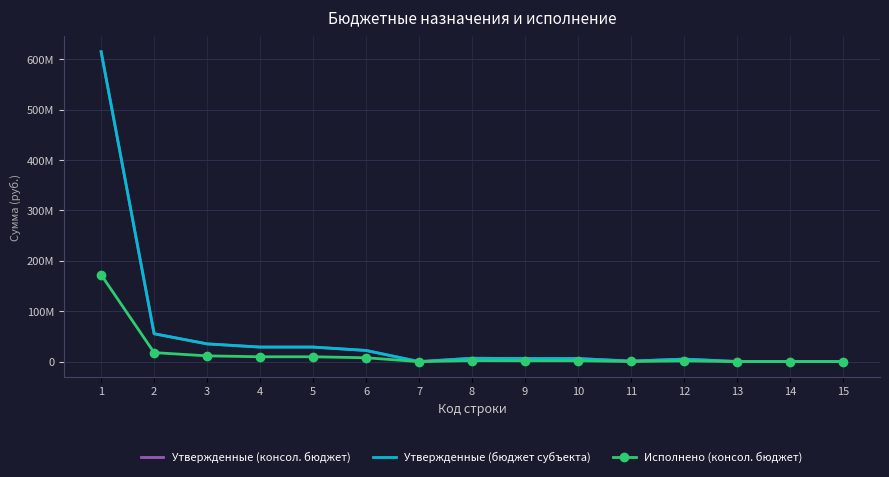

True or false: Исполнено (консол. бюджет) and Утвержденные (бюджет субъекта) intersect in this chart.

False